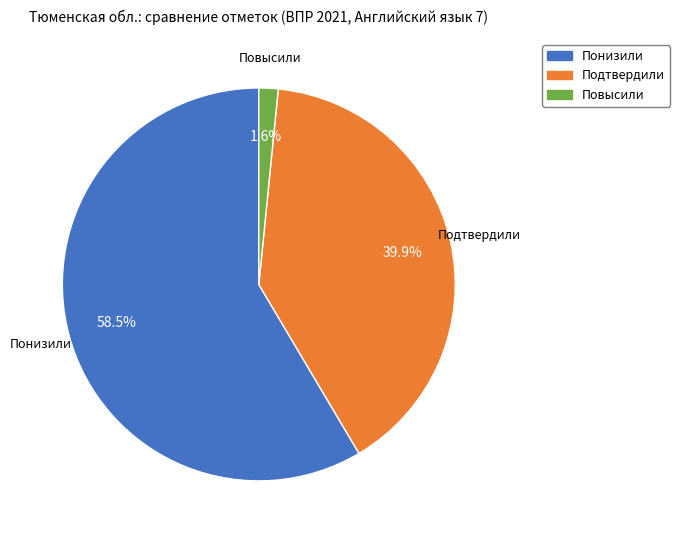

How many segments does this pie chart have?

3